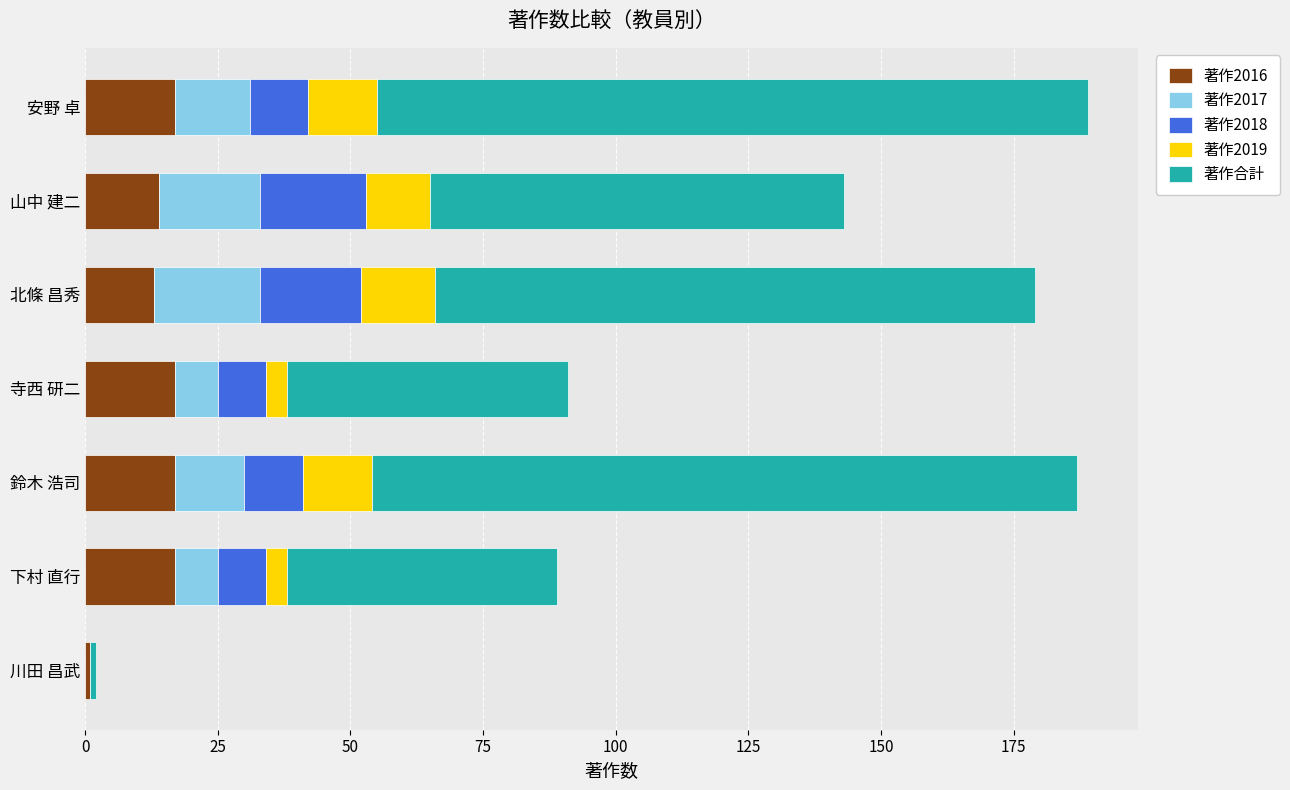

What are all the series names shown in the legend?

著作2016, 著作2017, 著作2018, 著作2019, 著作合計